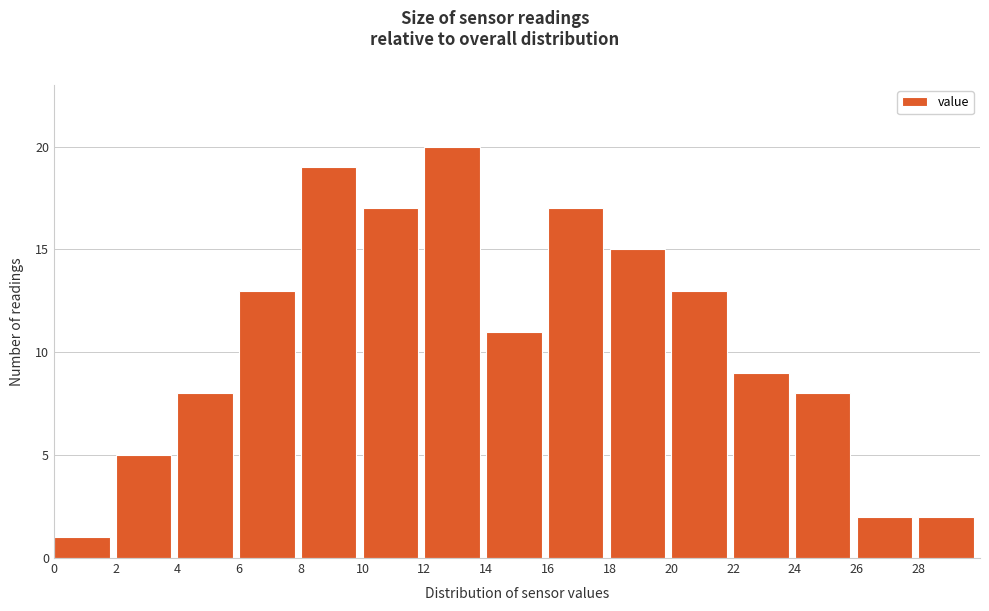

What is the height of the bar covering 6 to 8 on the x-axis? The values are not printed on the chart, so give them approximately, as read against the axis.

13